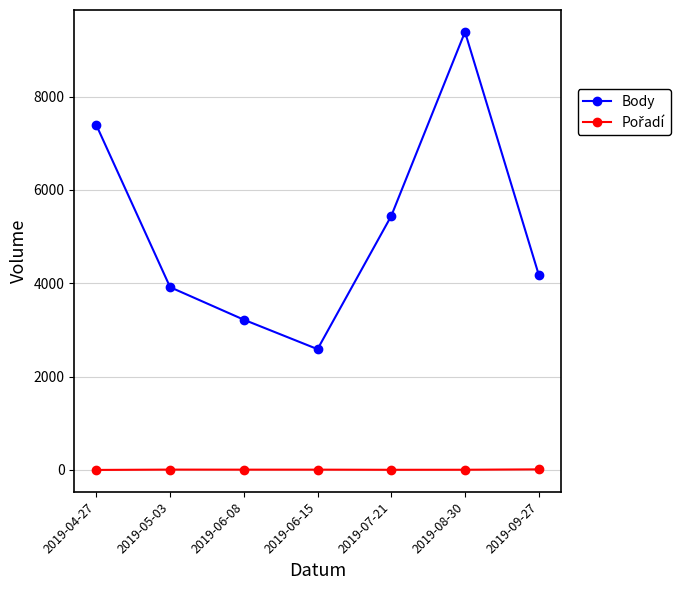

Which series has the widest spread of values?

Body